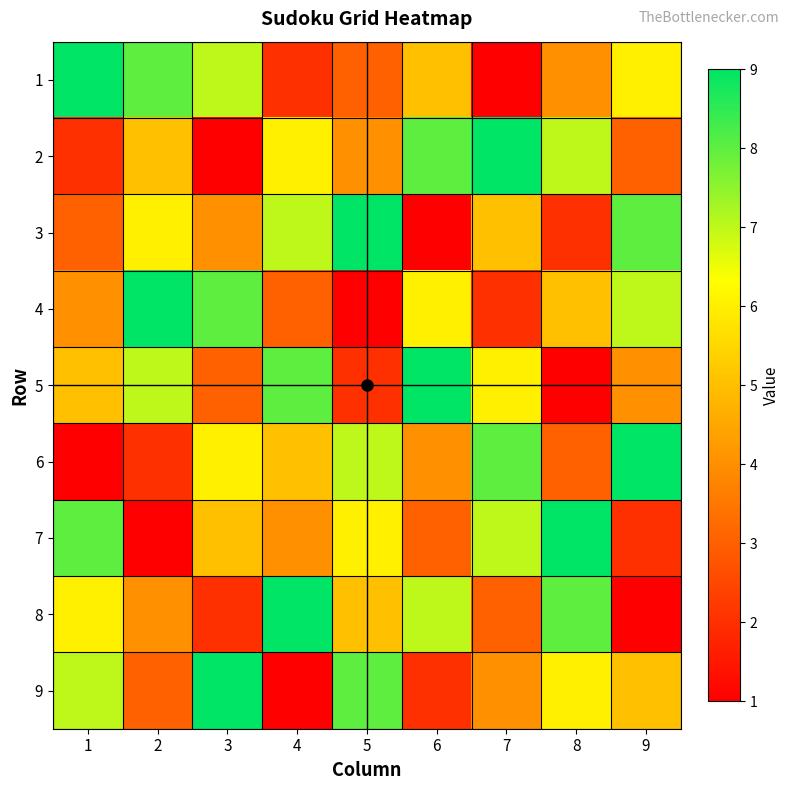

Rank the series at 9 from lowest to highest value.

8, 7, 2, 5, 9, 1, 4, 3, 6